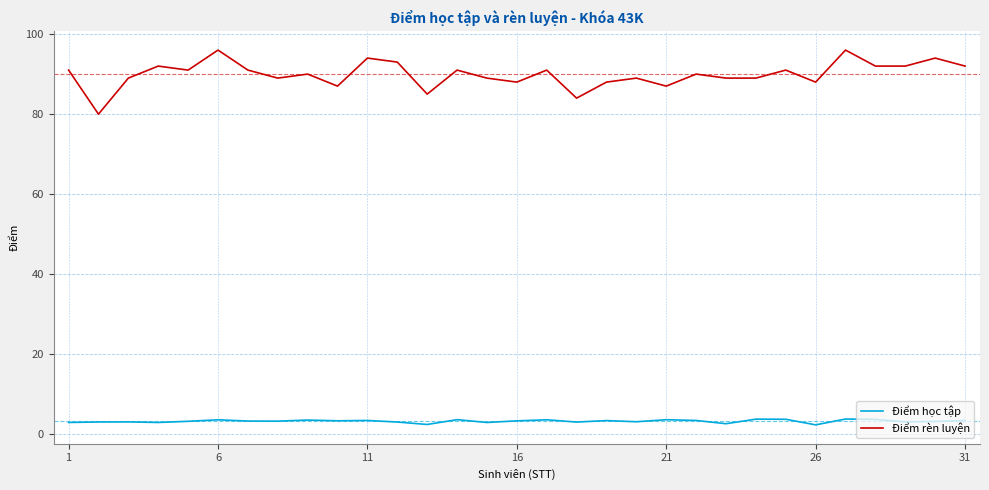

How many series are shown in this chart?

2